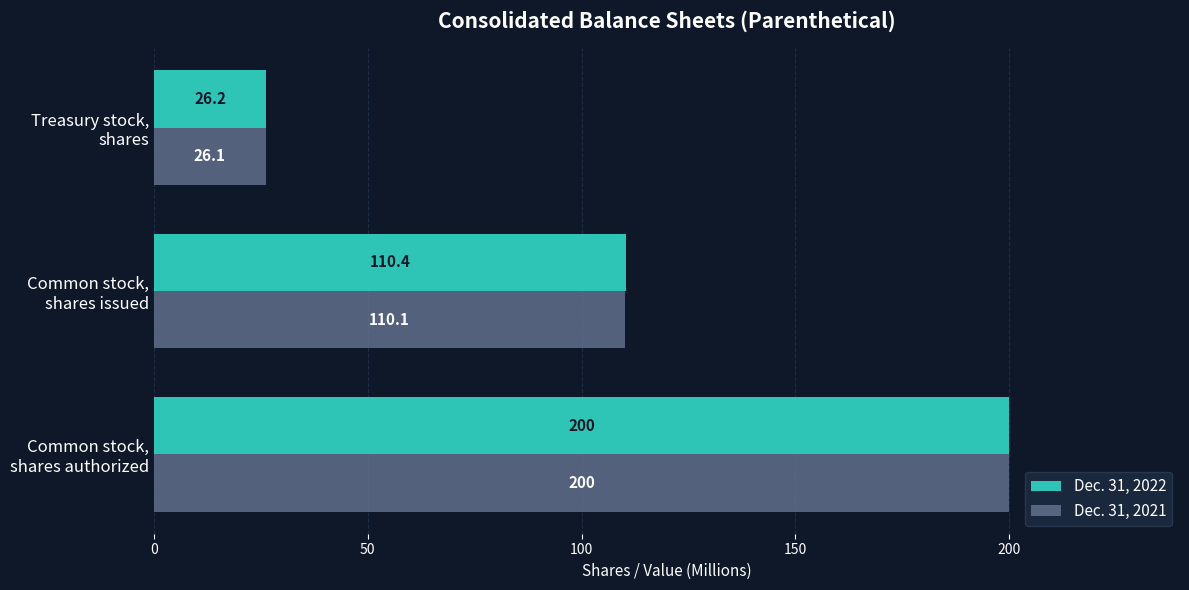

Rank the series by their average value, from highest to lowest.

Dec. 31, 2022, Dec. 31, 2021